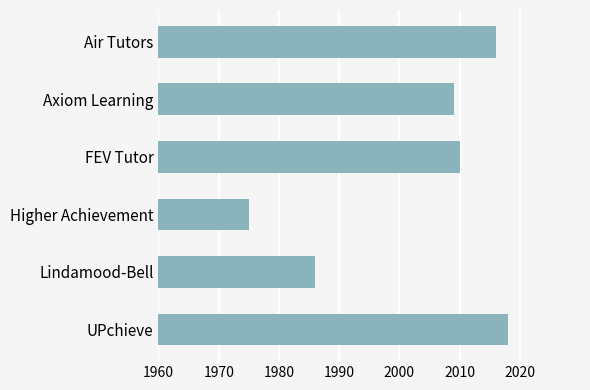

Which label corresponds to the largest value in the chart?

UPchieve